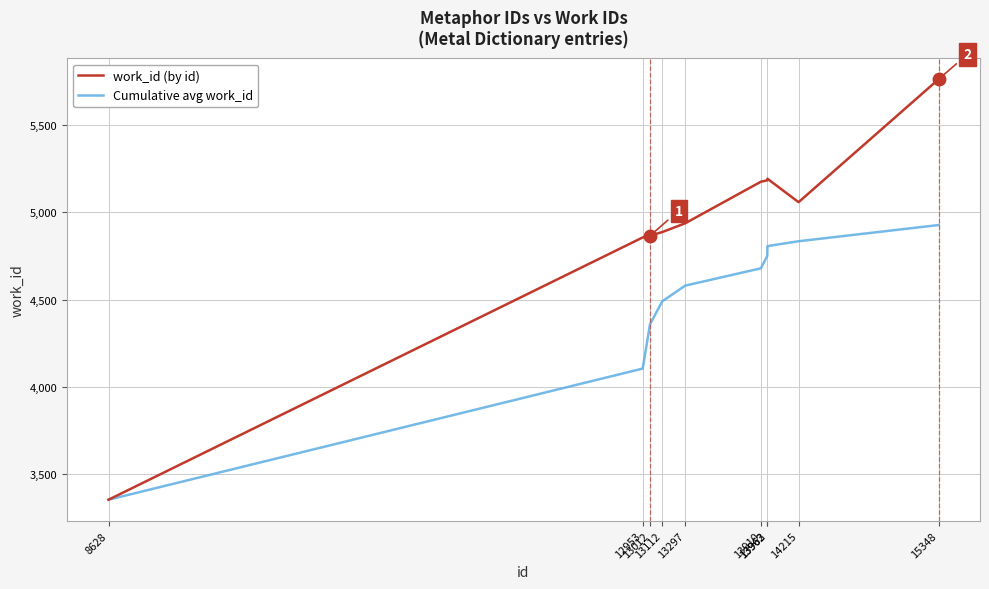

What is the difference between the second highest and minimum values in the Cumulative avg work_id series?

1479.3